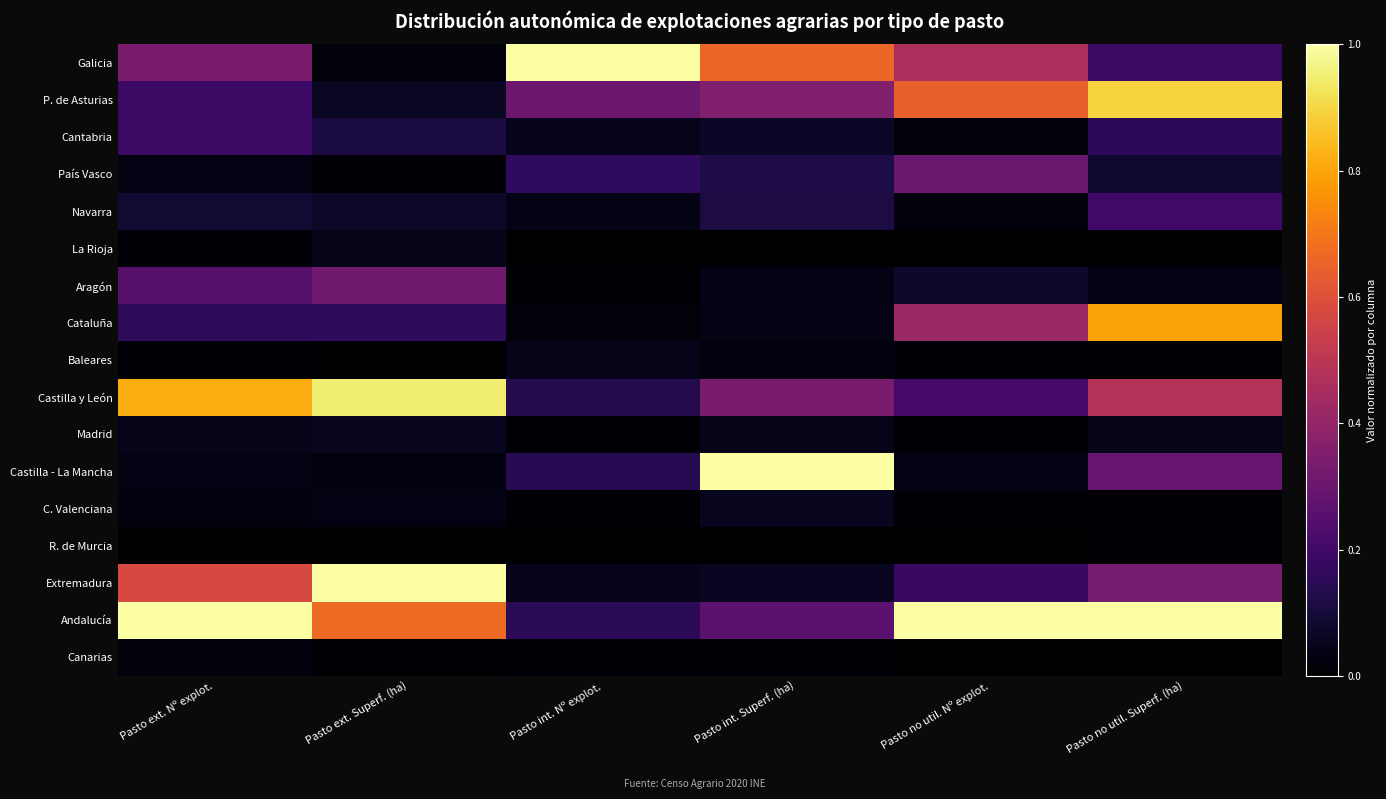

At which category is the sum across all series the highest?

Pasto no util. Superf. (ha)